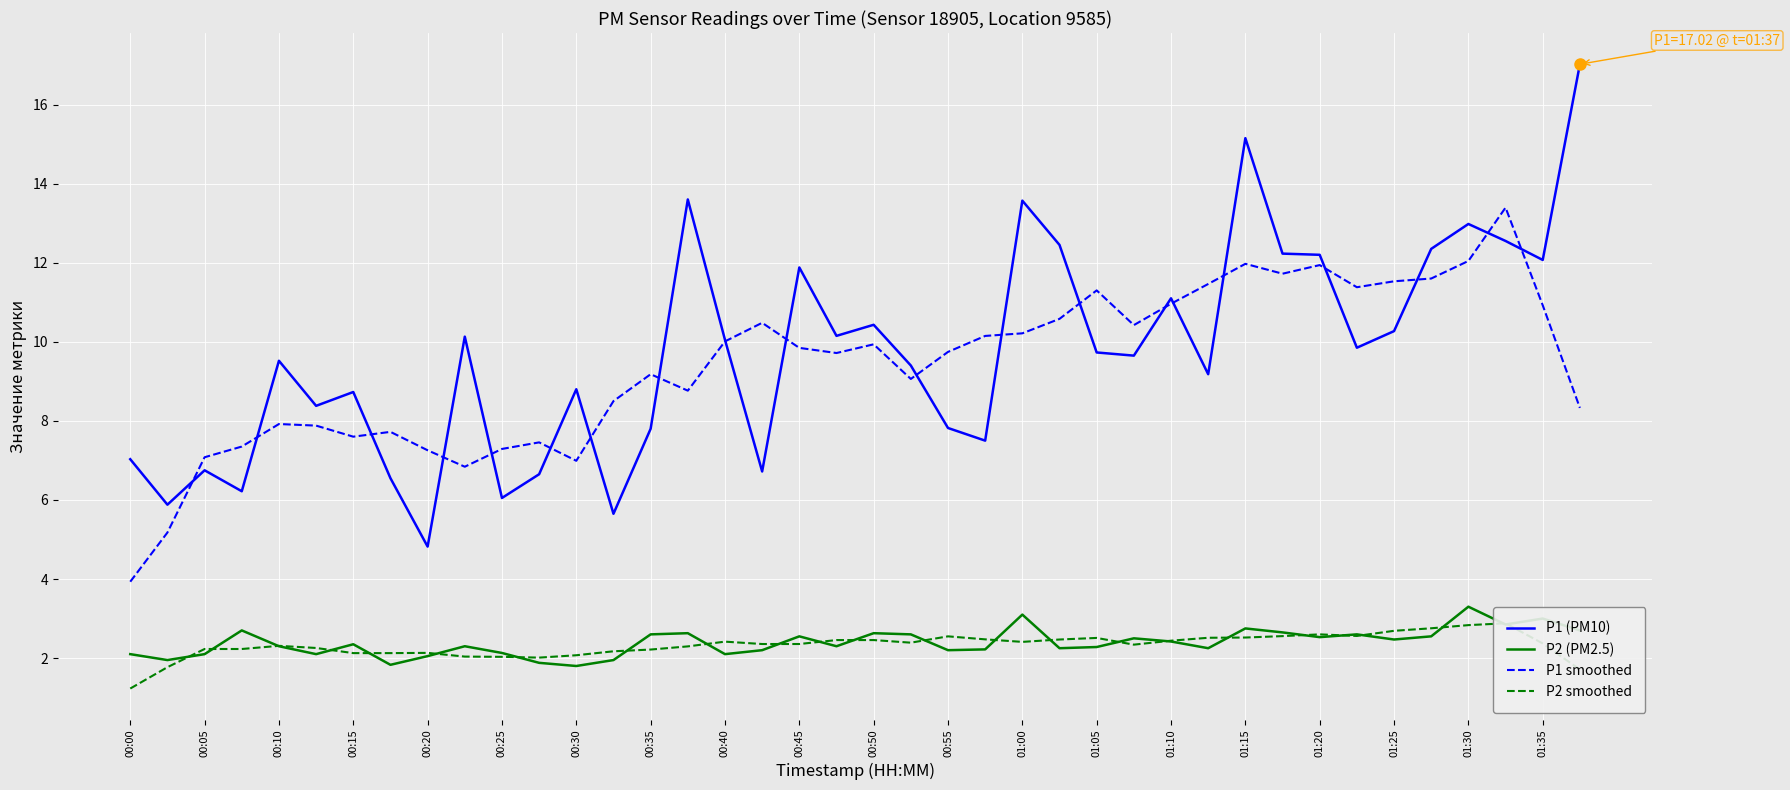

What is the average value of the P1 smoothed series?

9.4